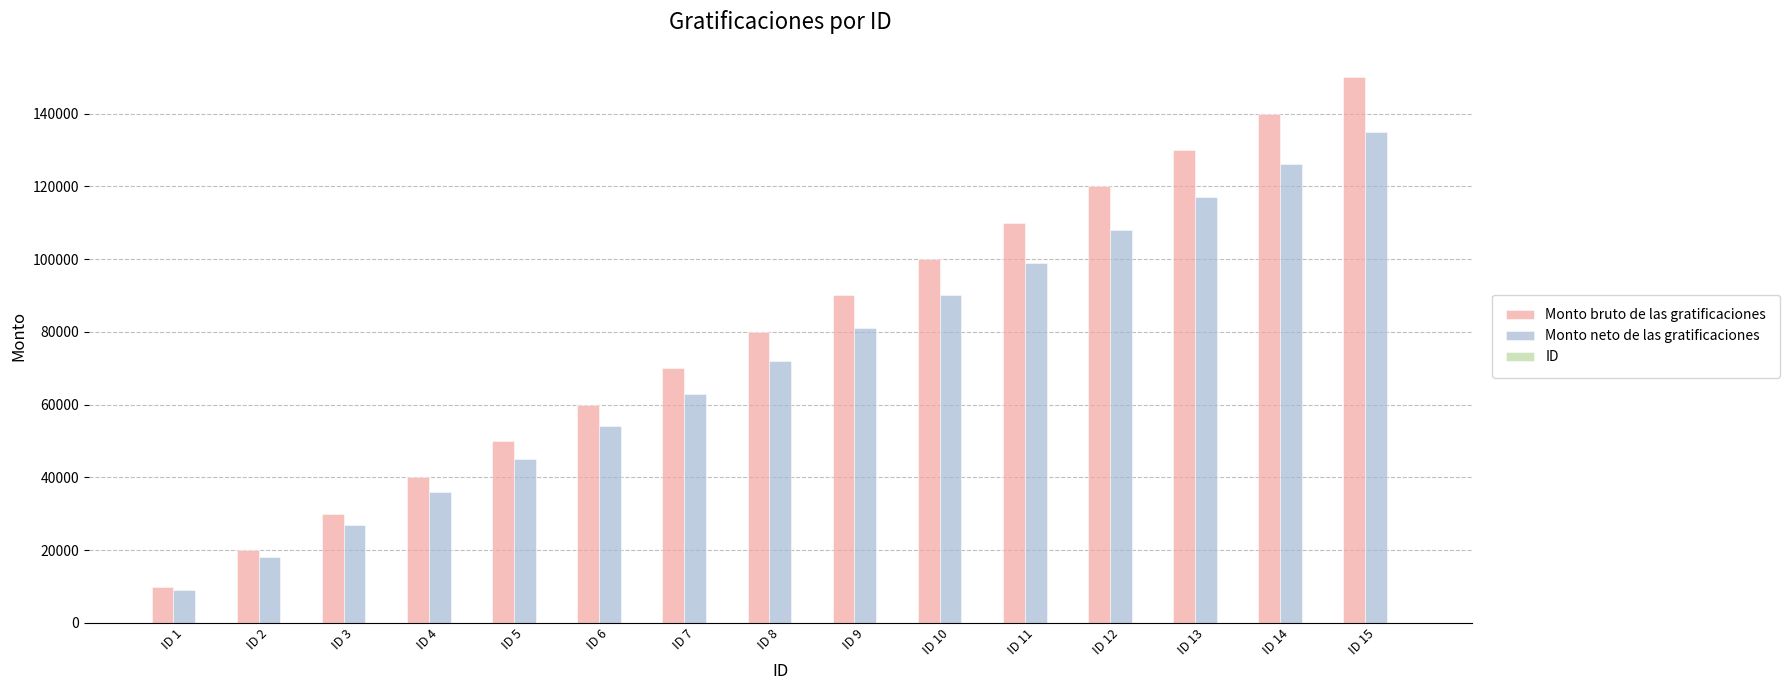

What is the highest value of the Monto neto de las gratificaciones series?

135000